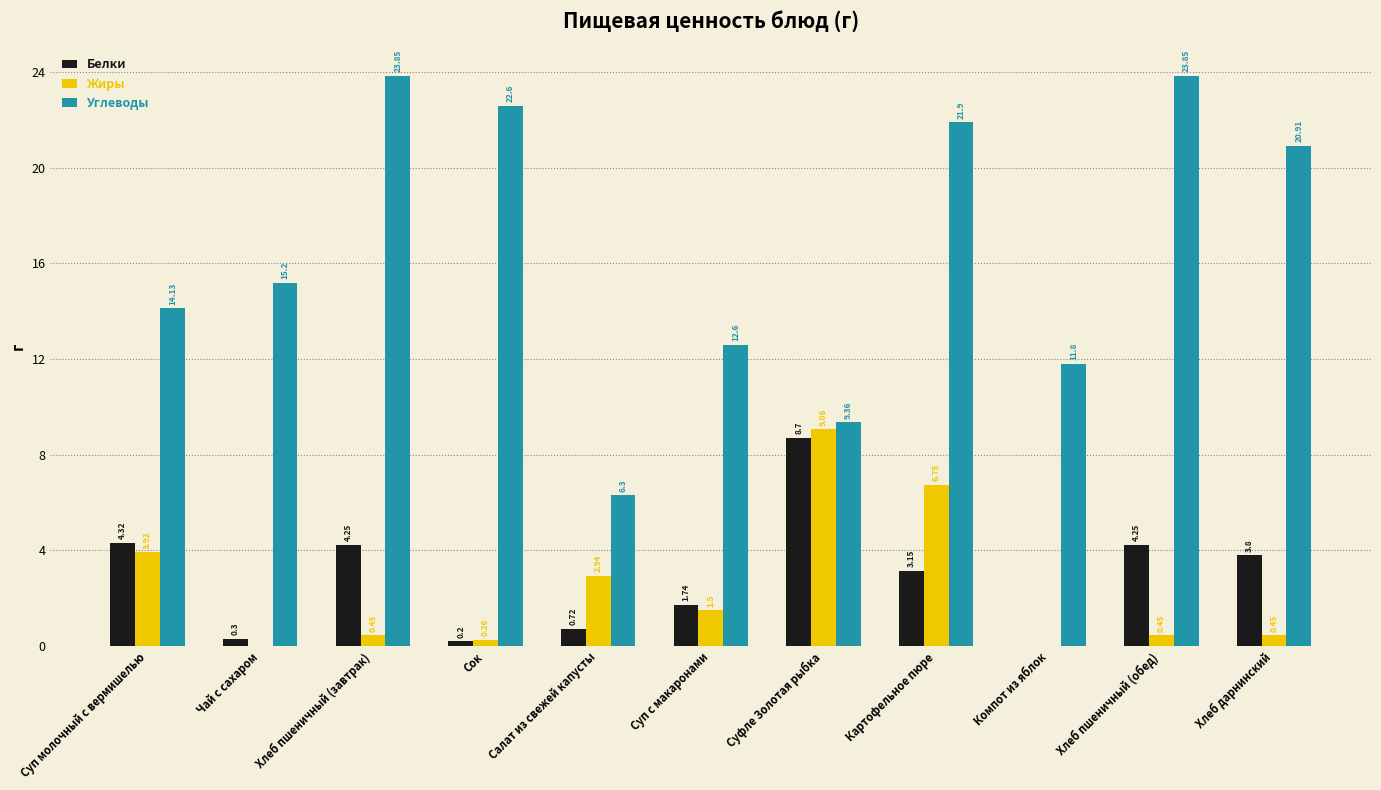

Which series changed the most between Чай с сахаром and Суп с макаронами?

Углеводы